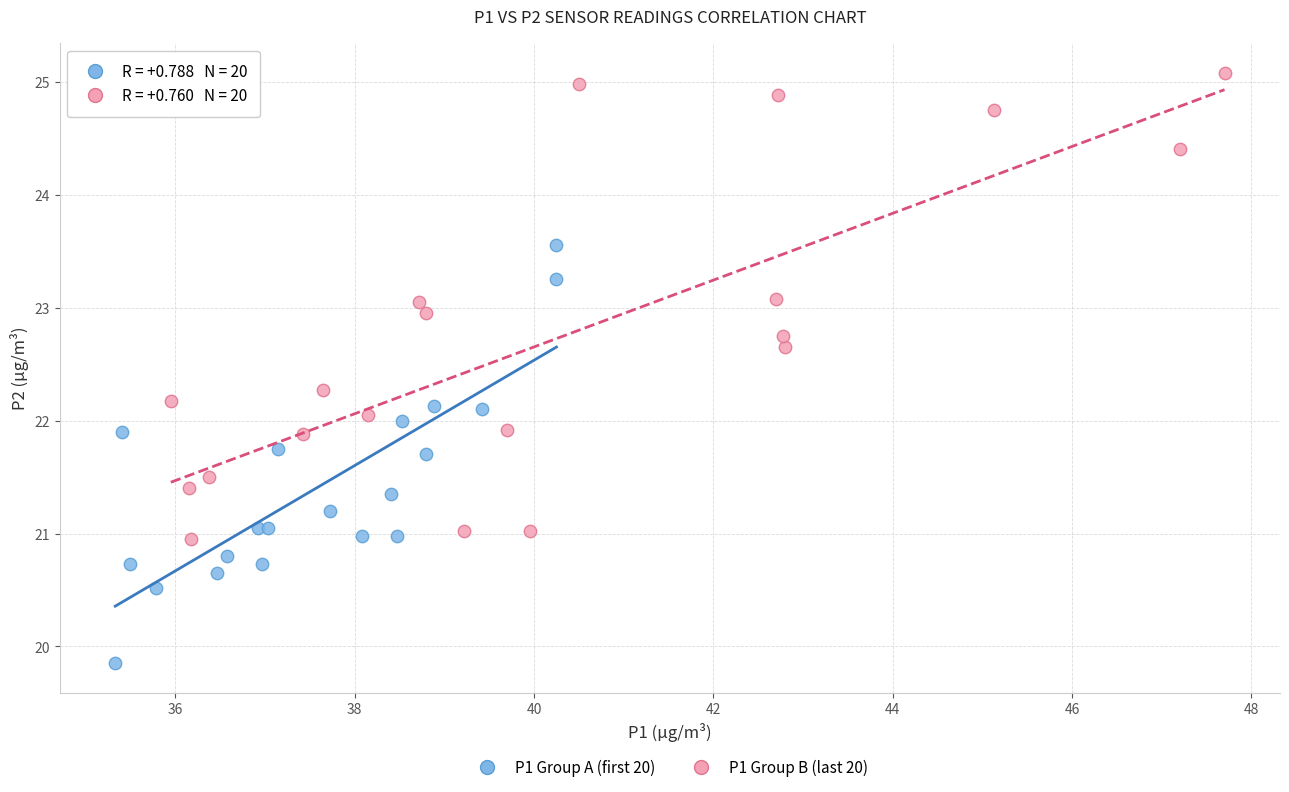

Which series reaches the minimum Y coordinate?

P1 Group A (first 20)